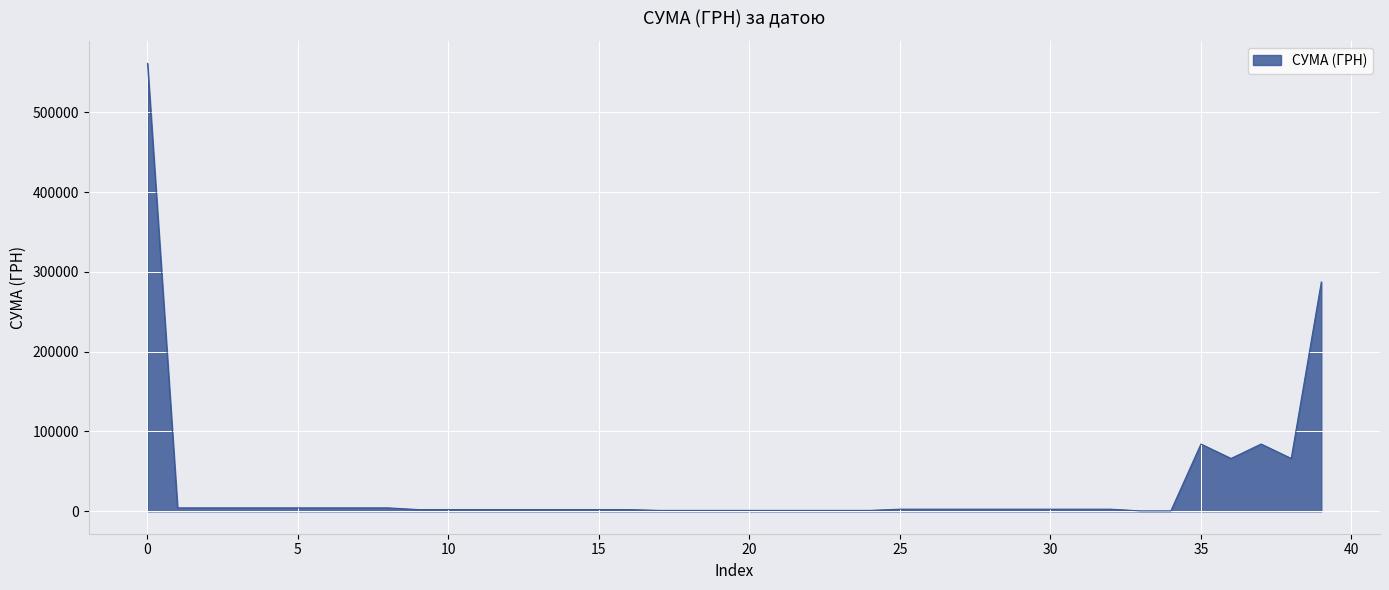

What is the difference between the maximum and minimum values?

560589.9